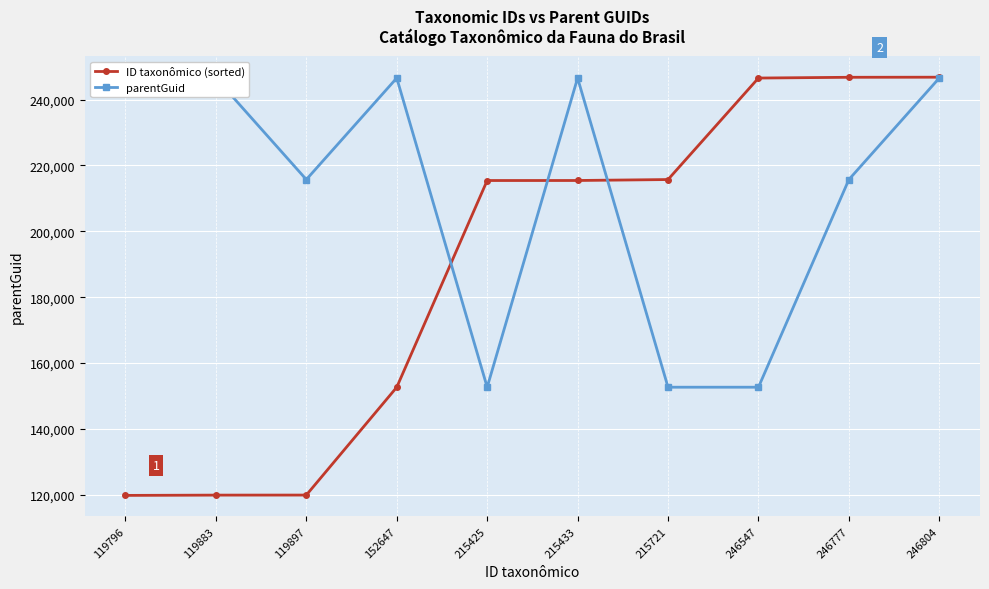

At which category does parentGuid reach its first local valley?

119897